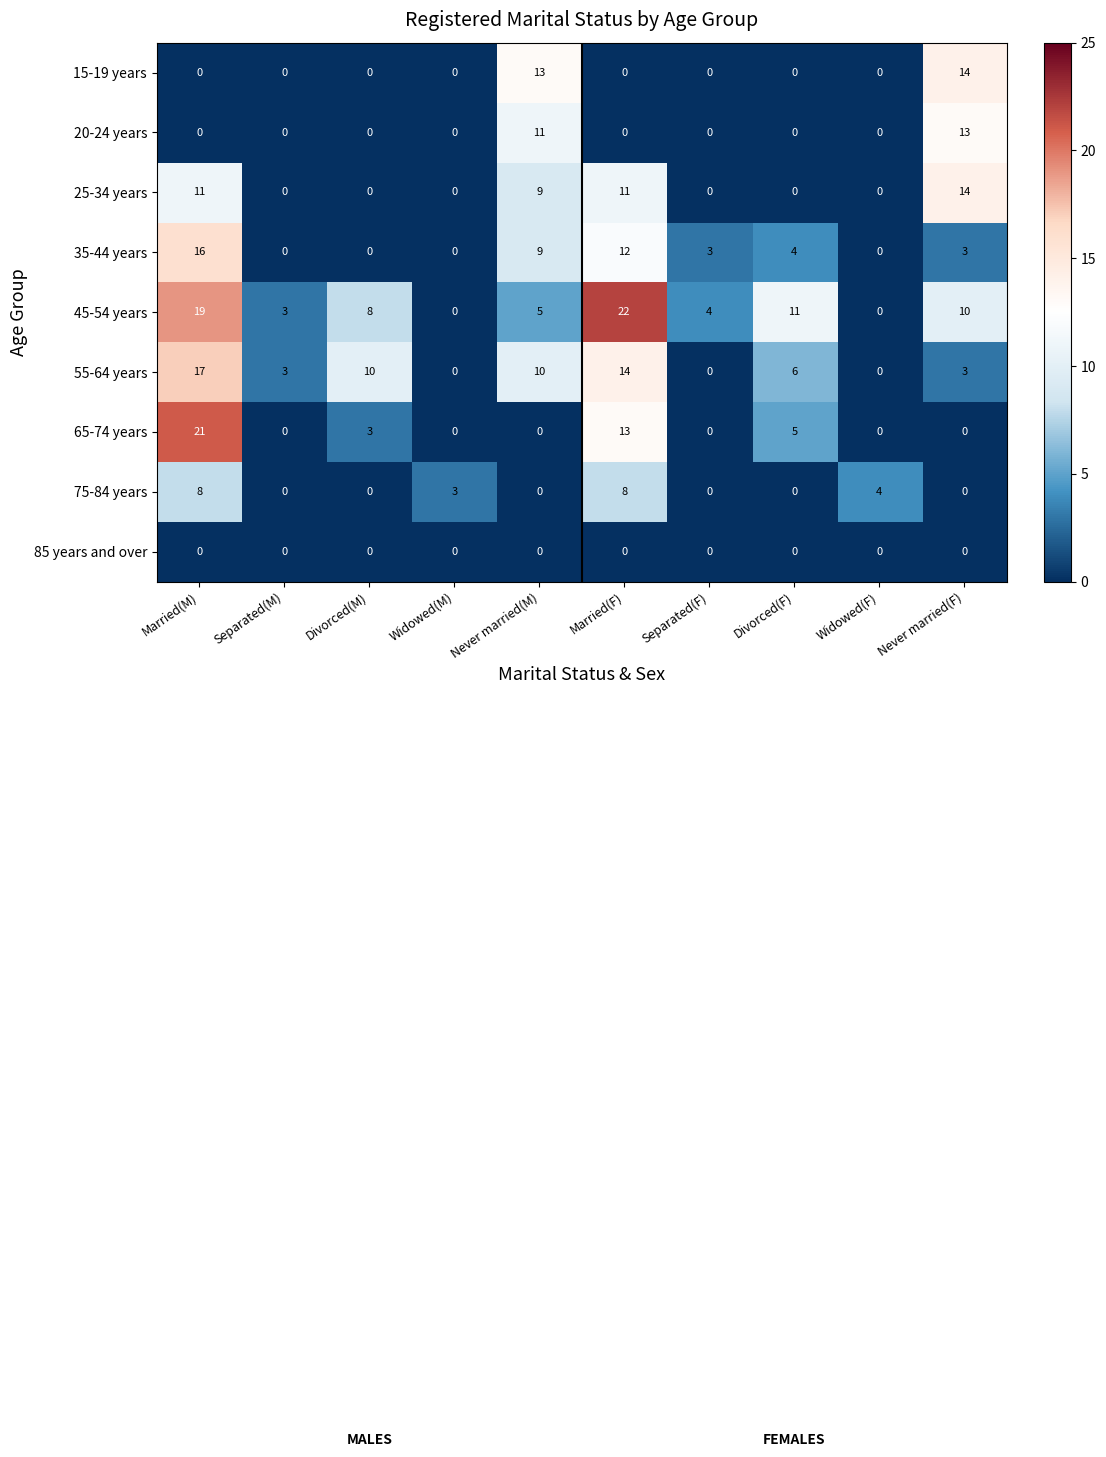

What is the difference between the second highest and second lowest values in the 35-44 years series?

12